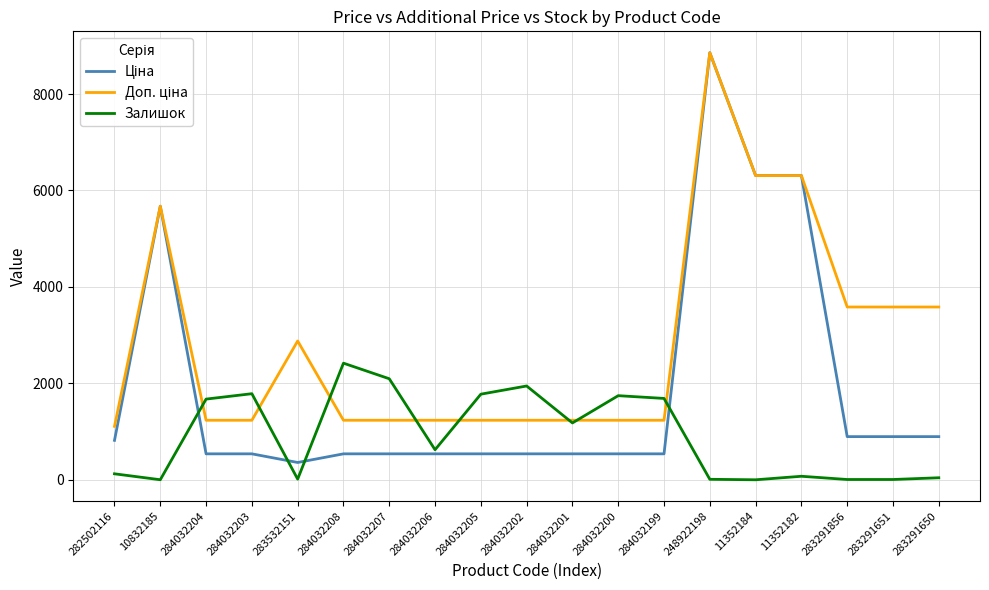

True or false: Залишок has a value of 1.0 at 11352184.

True